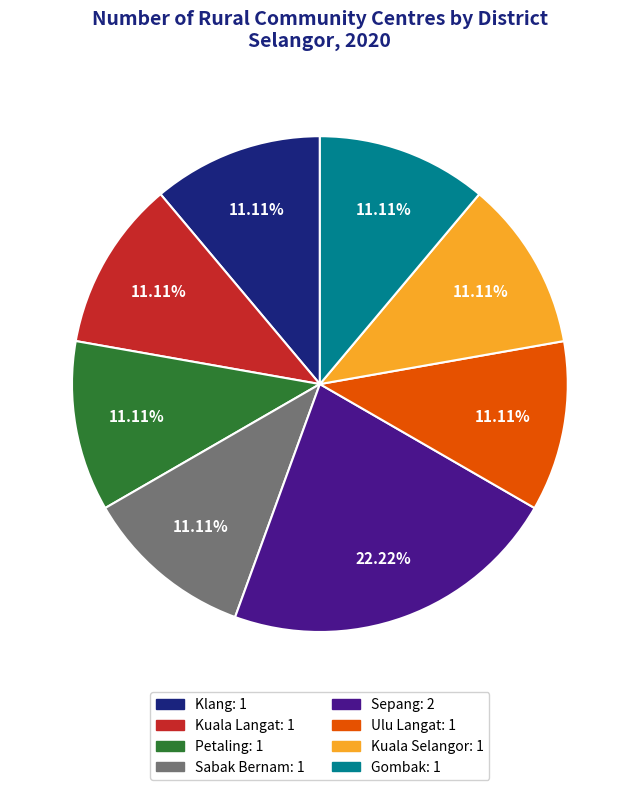

Count the number of slices in the pie.

8